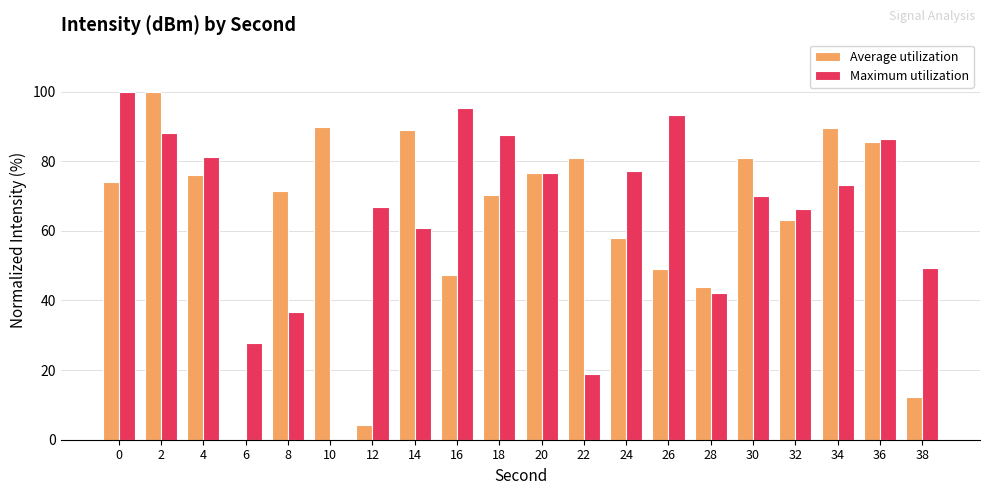

Which series has the largest total across all categories?

Maximum utilization